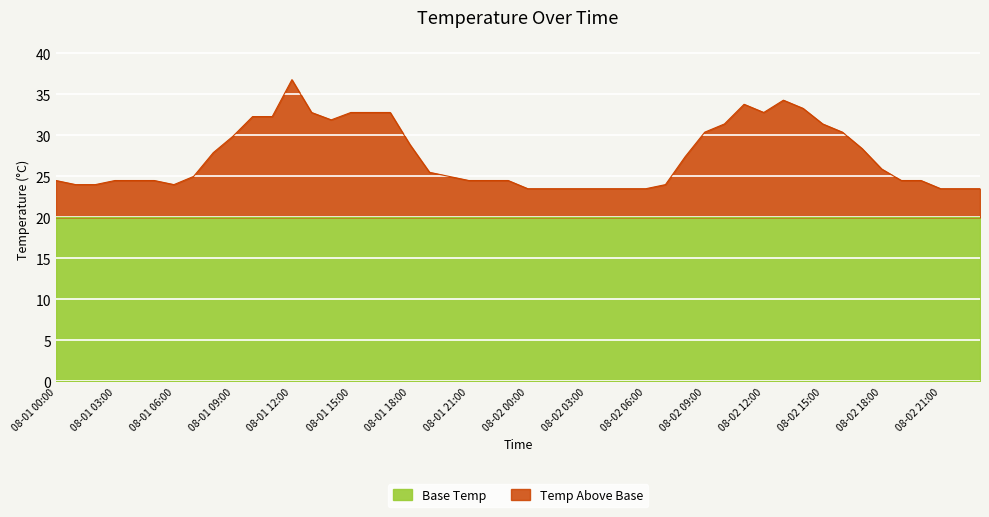

What is the maximum value for Base Temp?

20.0